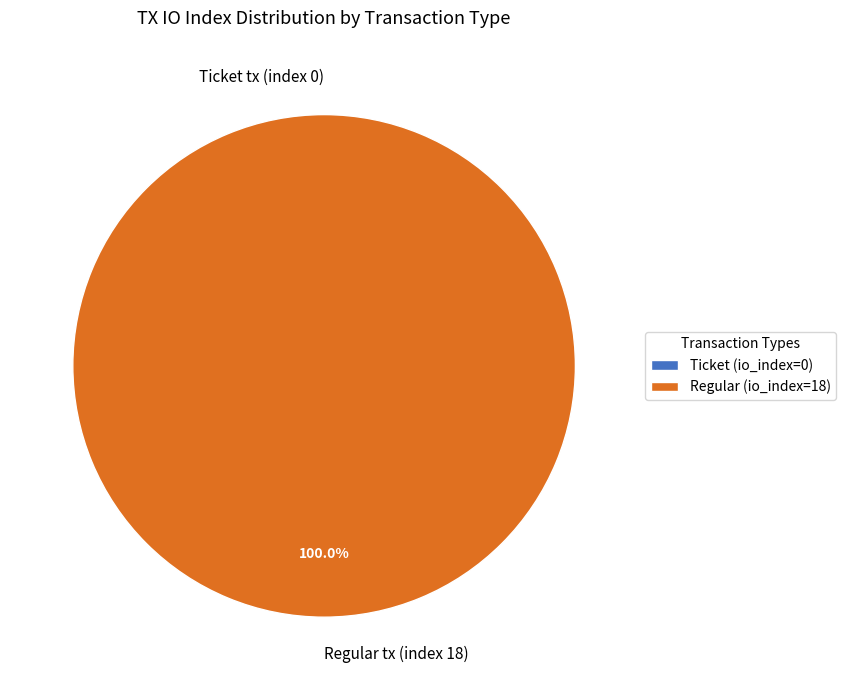

How many slices are in this pie chart?

2